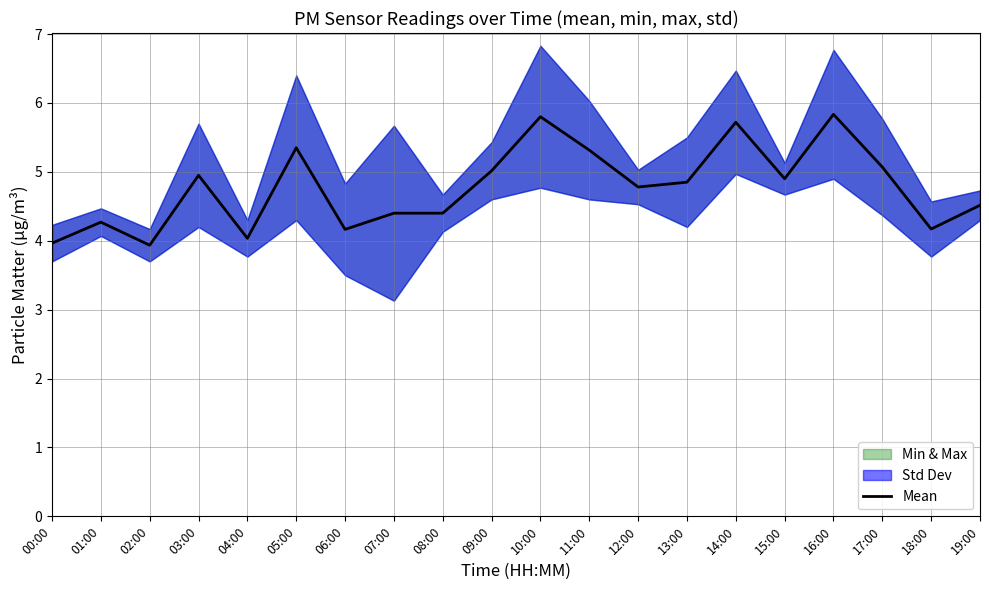

True or false: there are more than 0 points higher than both neighbors.

True